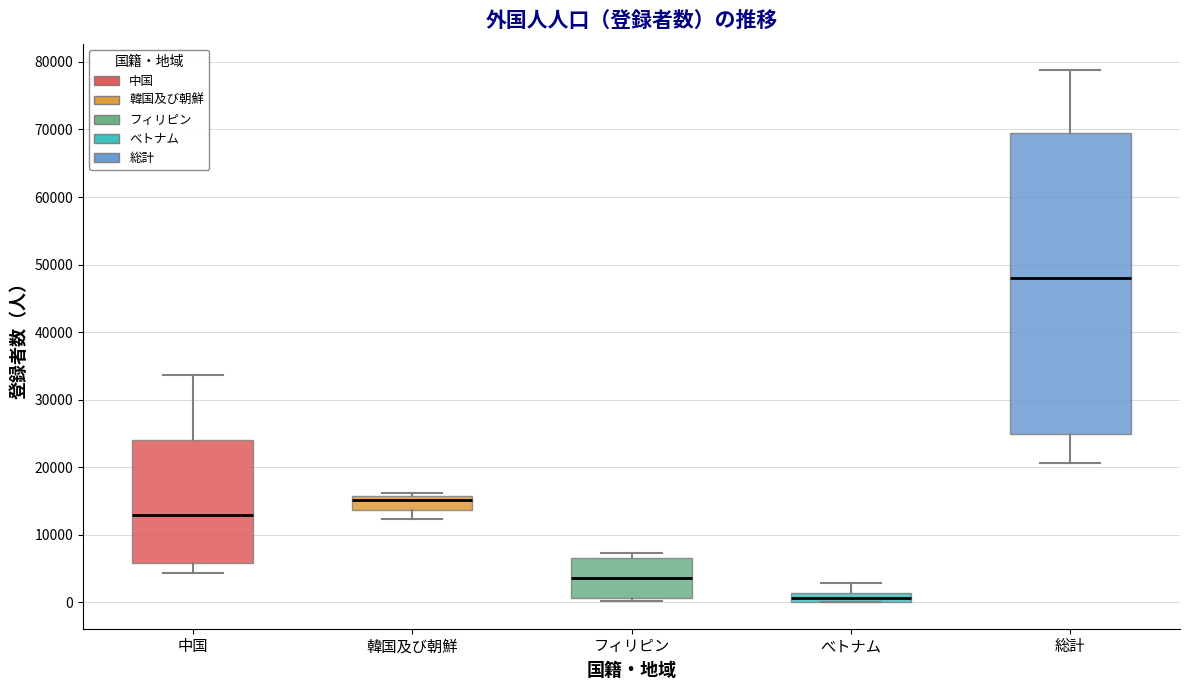

Which box is the tallest, from its lower edge to its upper edge?

総計